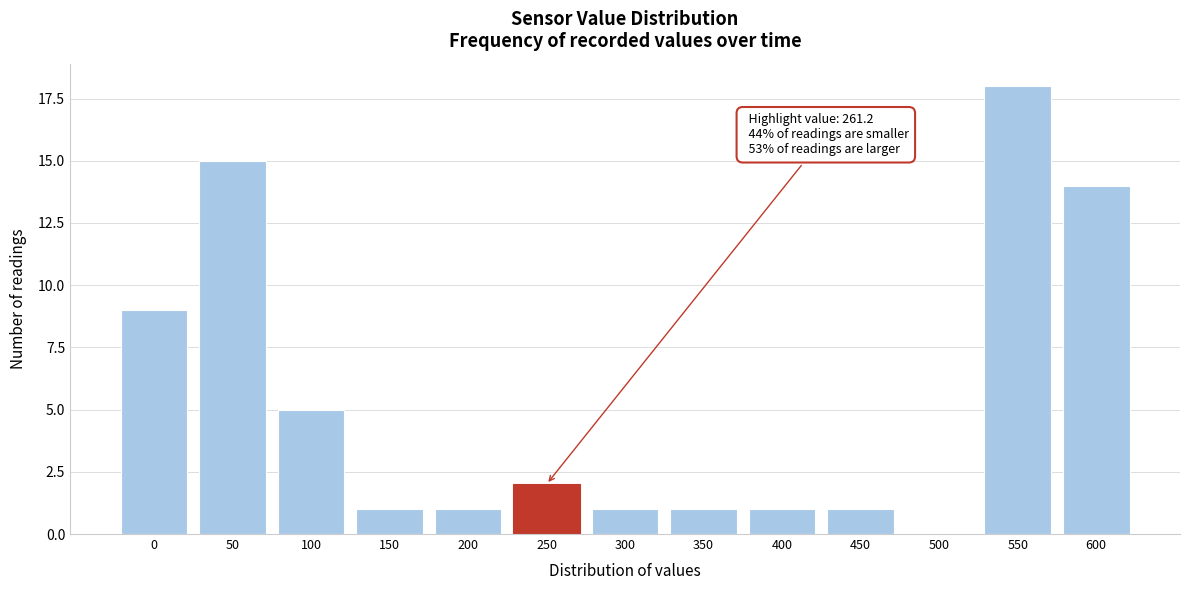

Reading right to left, what are all the values shown in this chart?

600=14	550=18	500=0	450=1	400=1	350=1	300=1	250=2	200=1	150=1	100=5	50=15	0=9